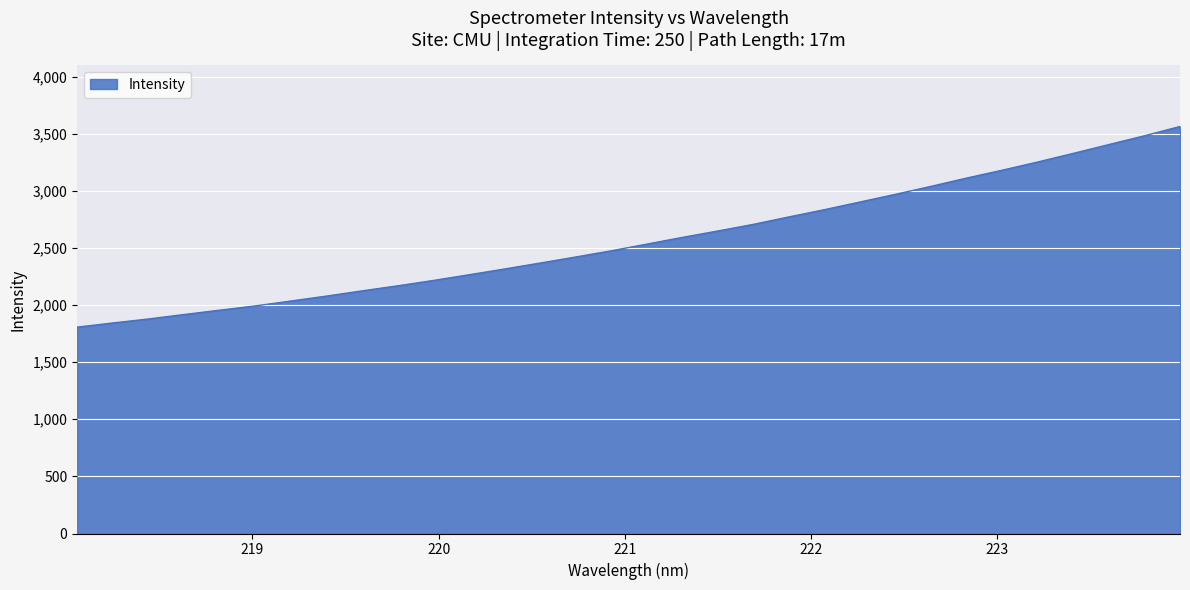

What is the greatest value displayed?

3563.1